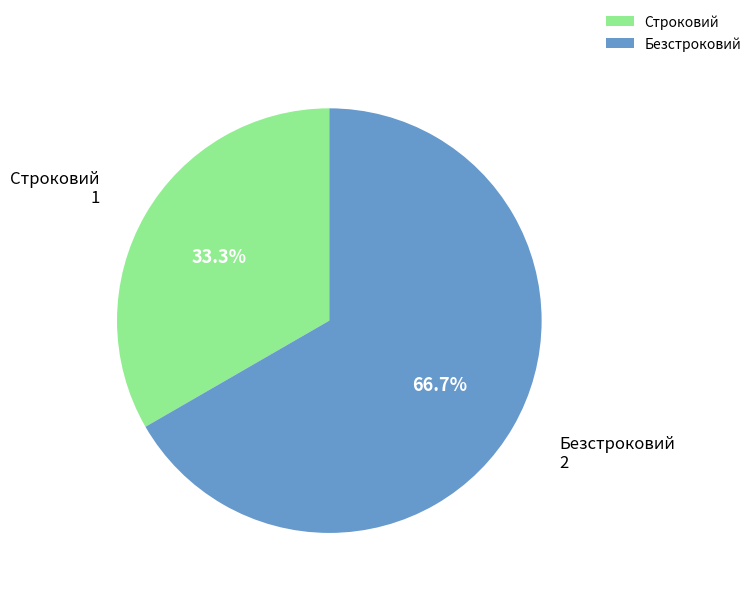

What percentage is the Строковий slice, to the nearest percent?

33%